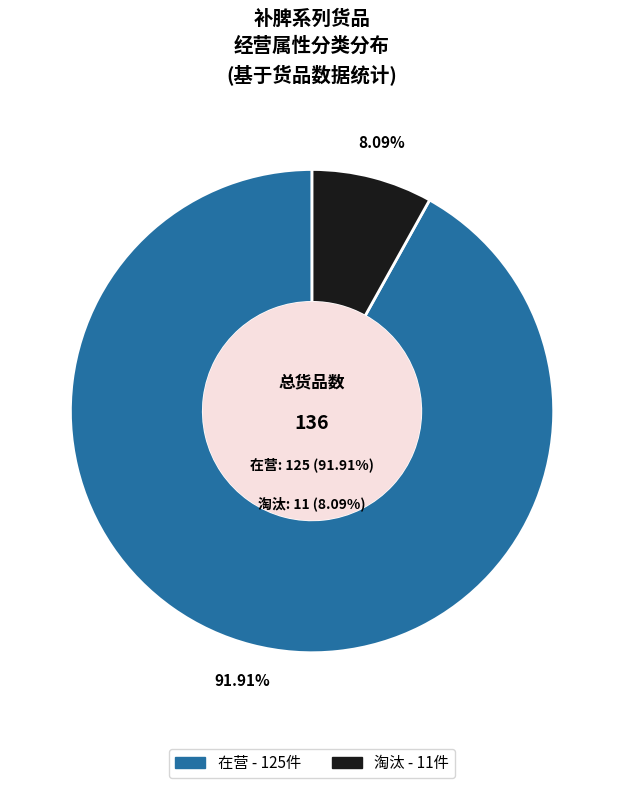

To the nearest percent, what is the average slice percentage?

50%